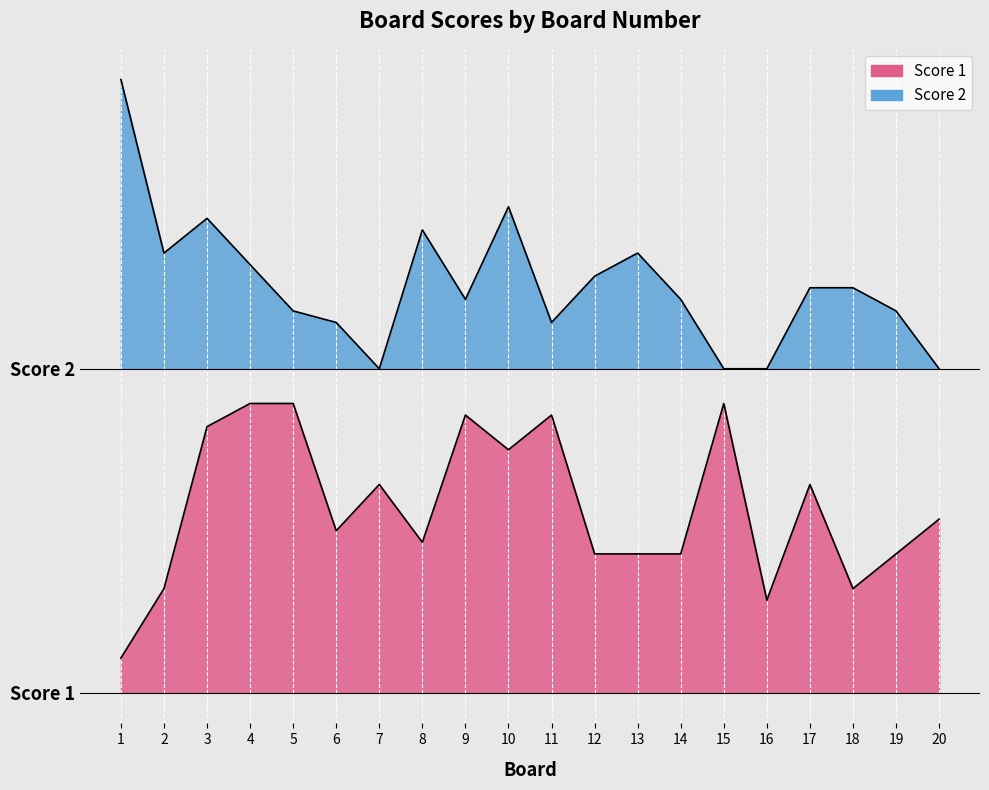

Is the value of Score 2 at 14 greater than the value of Score 1 at 6?

Yes